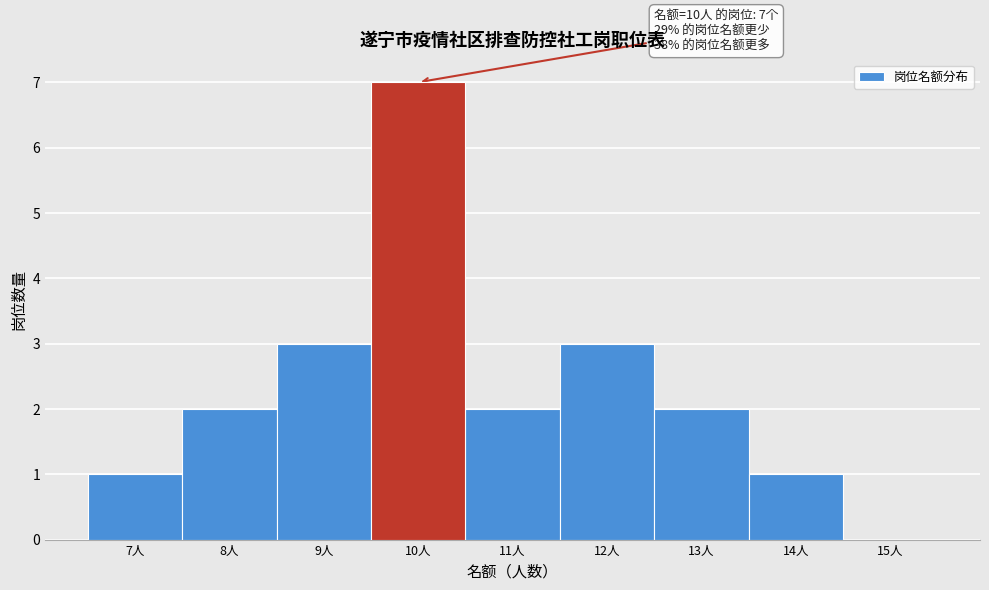

Over which range of the x-axis is the bar tallest?

9.5 to 10.5